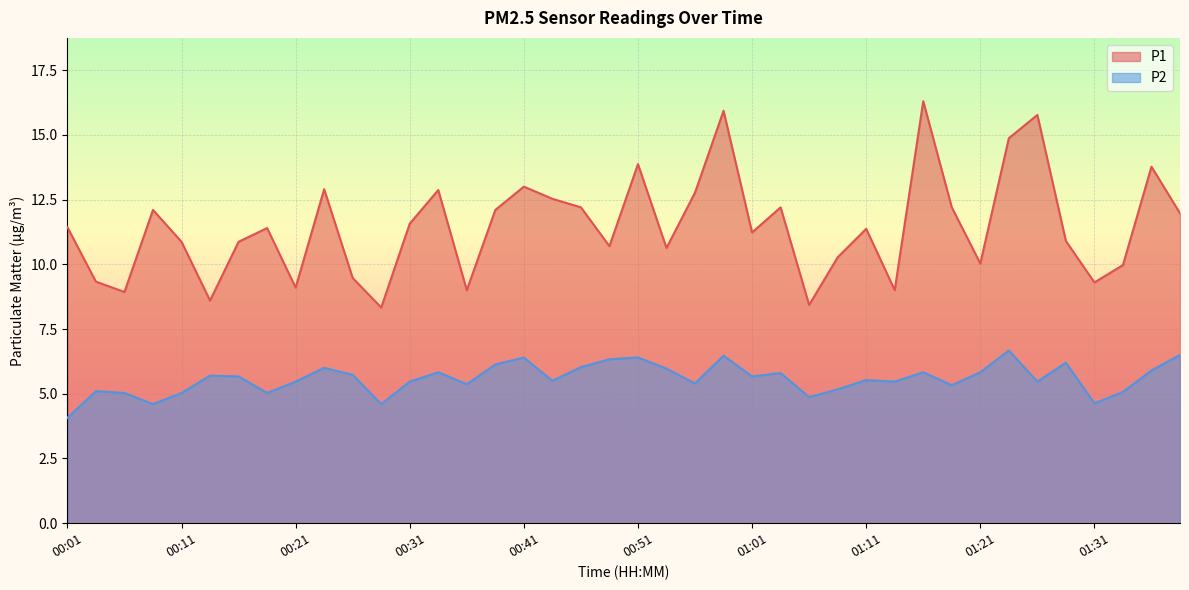

Which has a higher value, 01:23 or 00:26?

01:23